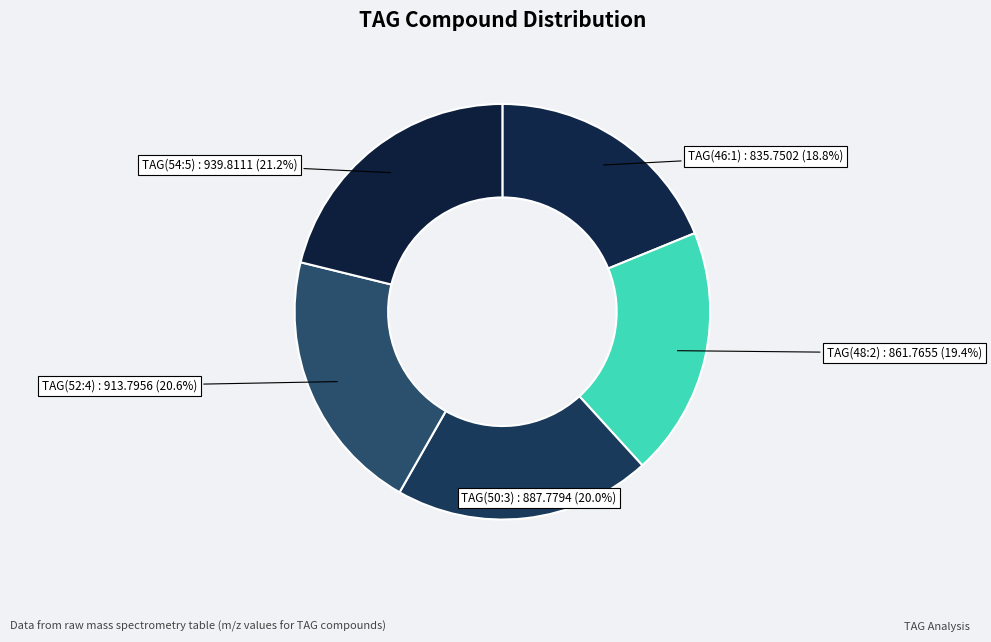

Count the number of slices in the pie.

5